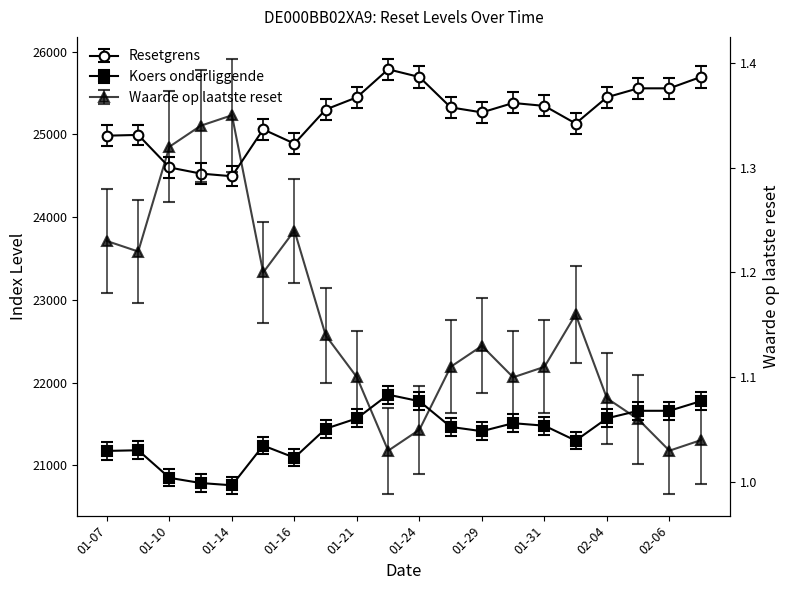

What are all the series names shown in the legend?

Resetgrens, Koers onderliggende, Waarde op laatste reset